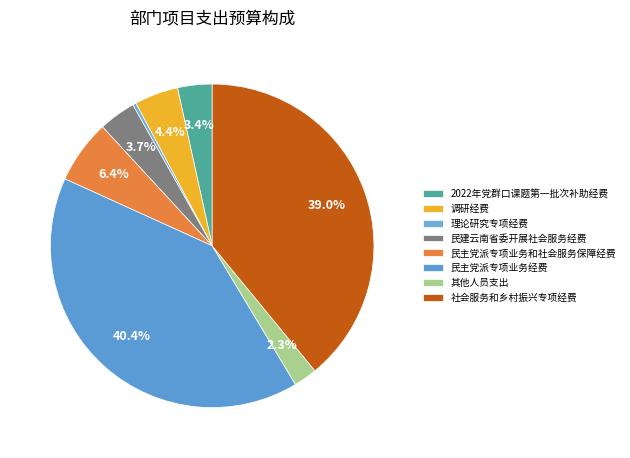

Do 理论研究专项经费 and 民主党派专项业务和社会服务保障经费 together represent more than half of the pie?

No